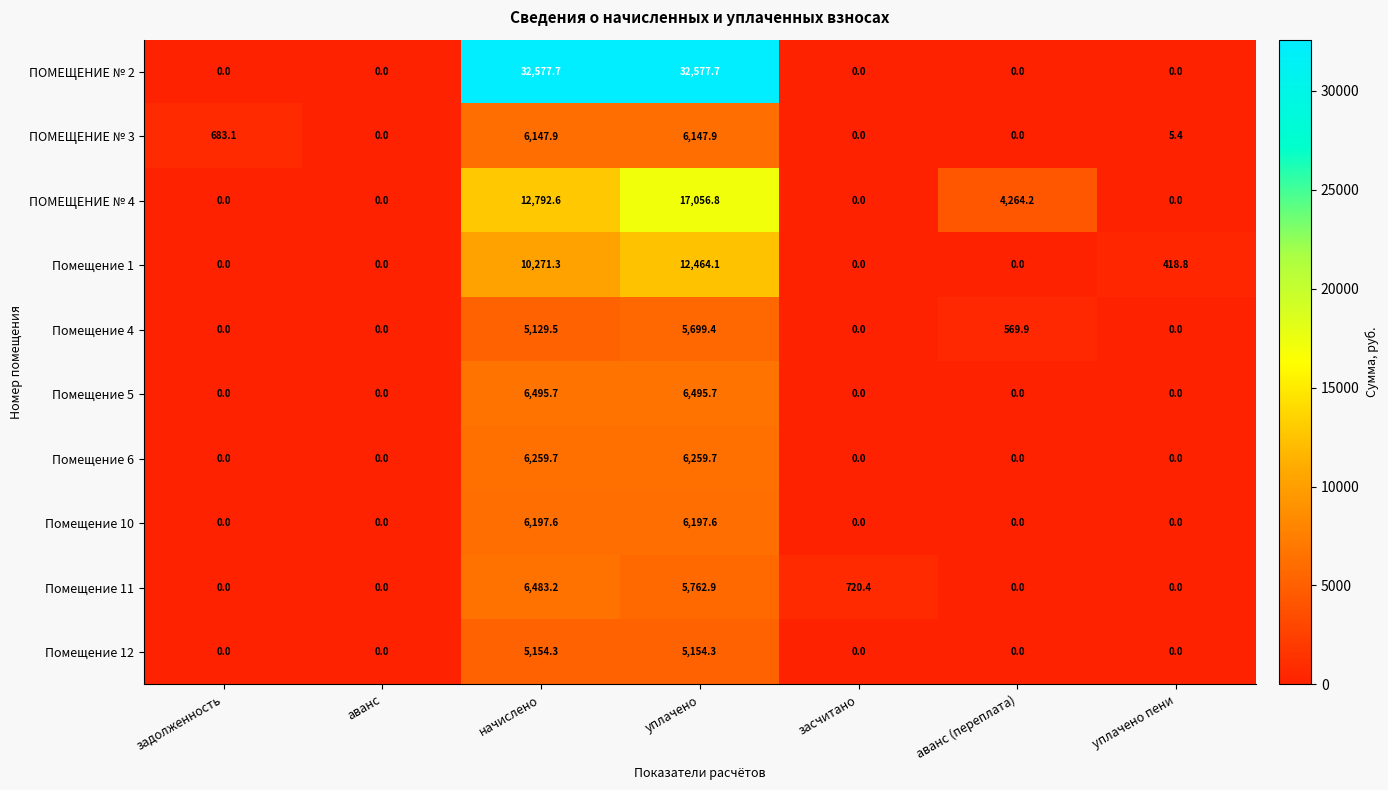

What is the difference between the Помещение 11 values at уплачено пени and начислено?

6483.2